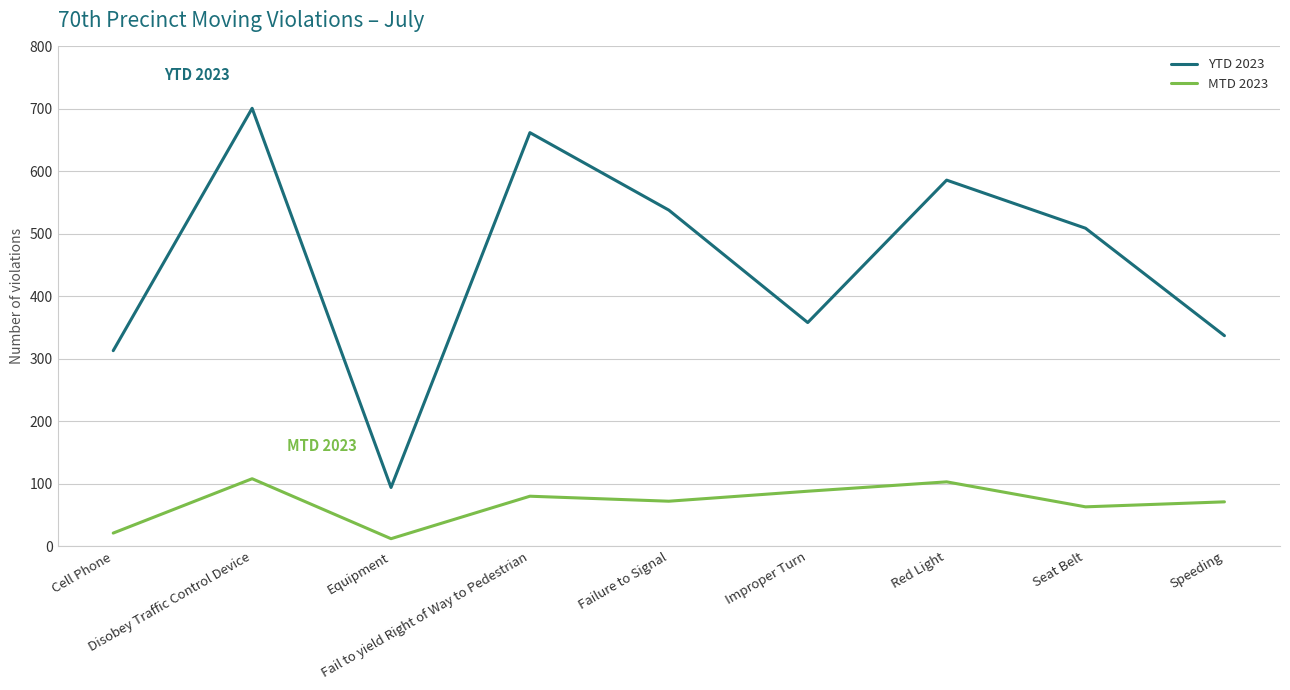

What is the difference between the highest and lowest values at Failure to Signal?

466